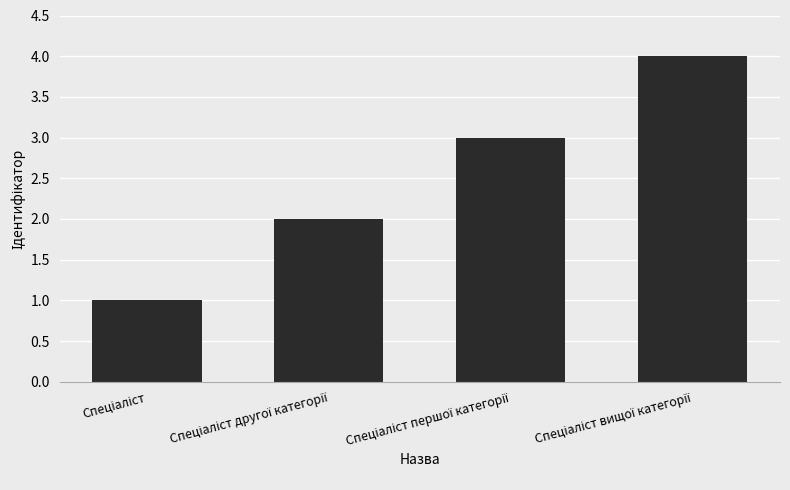

What is the maximum value shown in the chart?

4